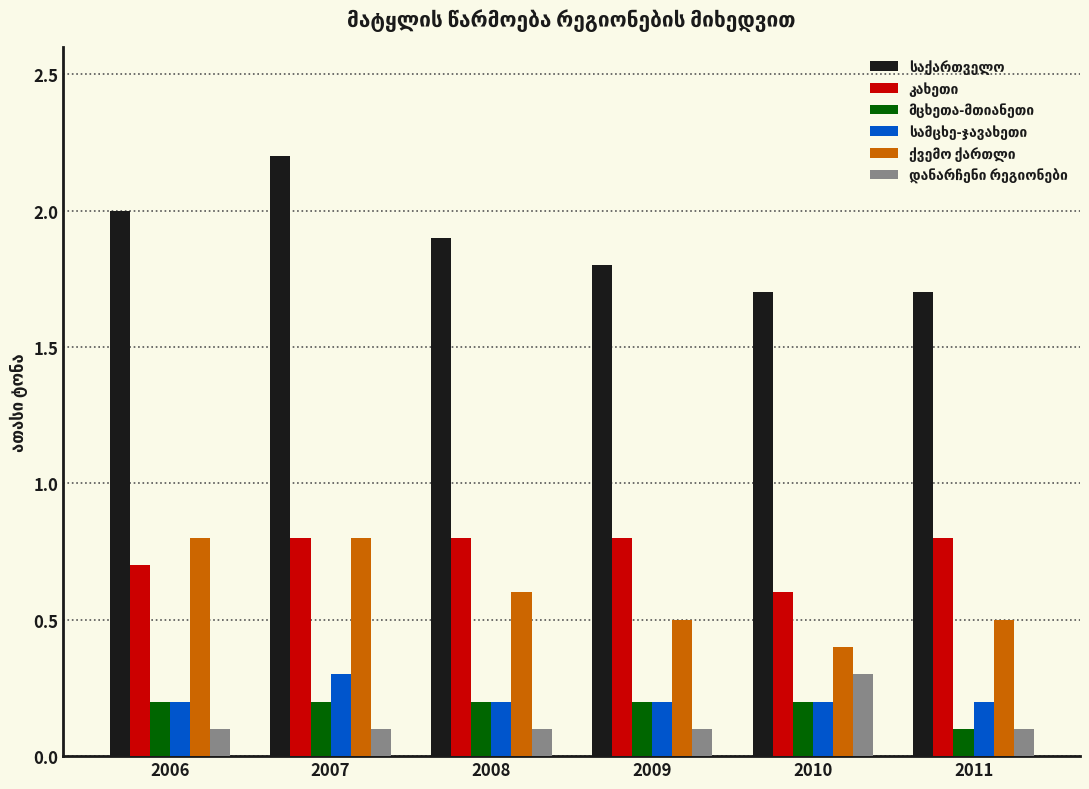

What is the difference between the highest and lowest values at 2006?

1.9